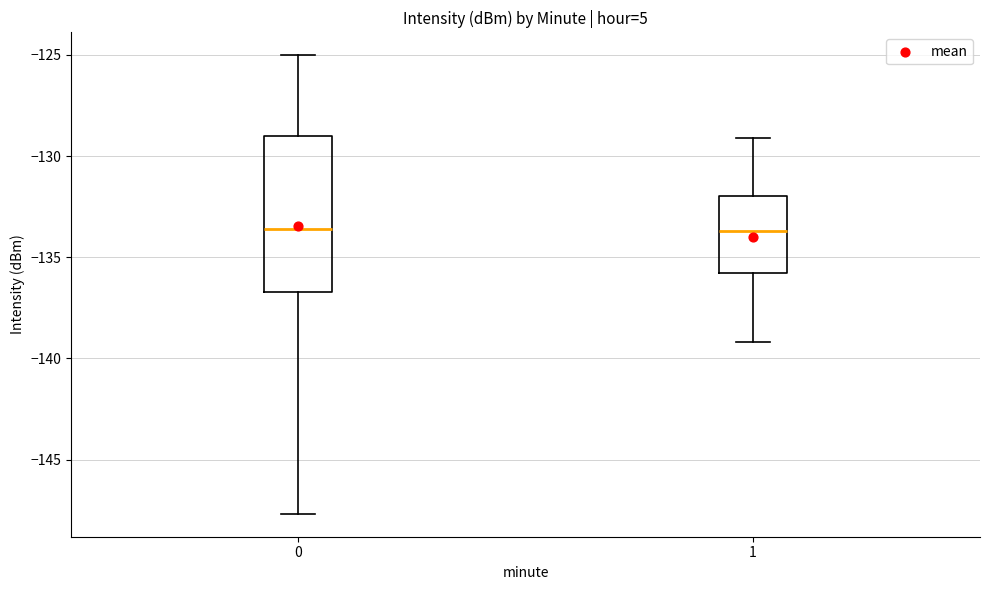

Reading left to right, read every box against the y-axis: the position of its median line, the range the box covers, and the ends of its whiskers. The values are not printed on the chart, so give them approximately, as read against the axis.

0: median -133.5, box -136.5 to -129.0, whiskers -147.5 to -125.0
1: median -133.5, box -136.0 to -132.0, whiskers -139.0 to -129.0